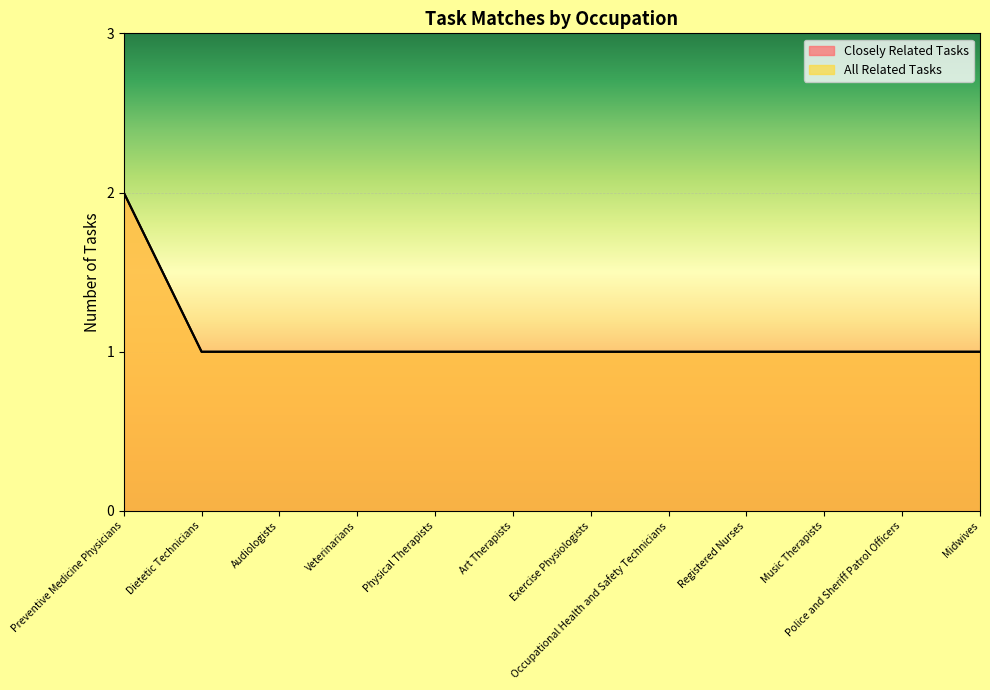

Does the chart display data point markers on the line(s)?

No